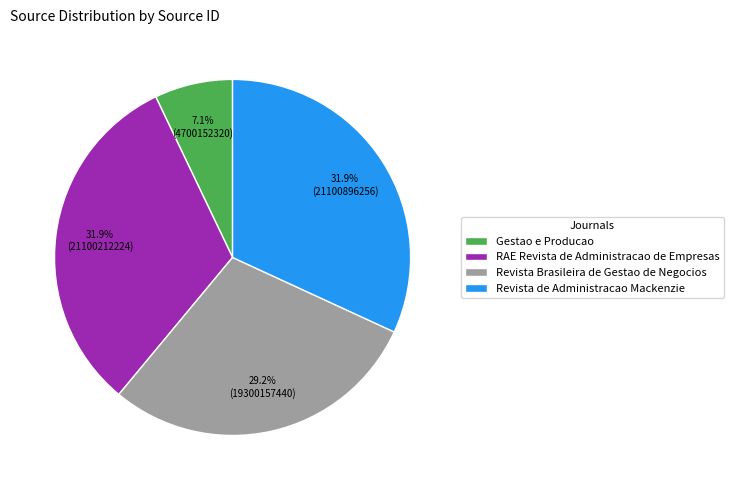

Does any single category account for the majority?

No